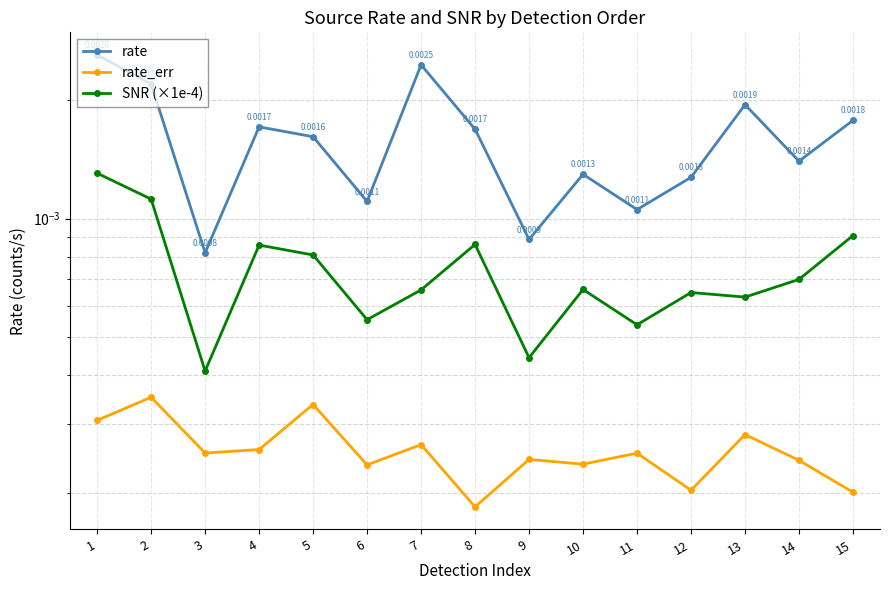

Which series changed the most between 2 and 15?

rate